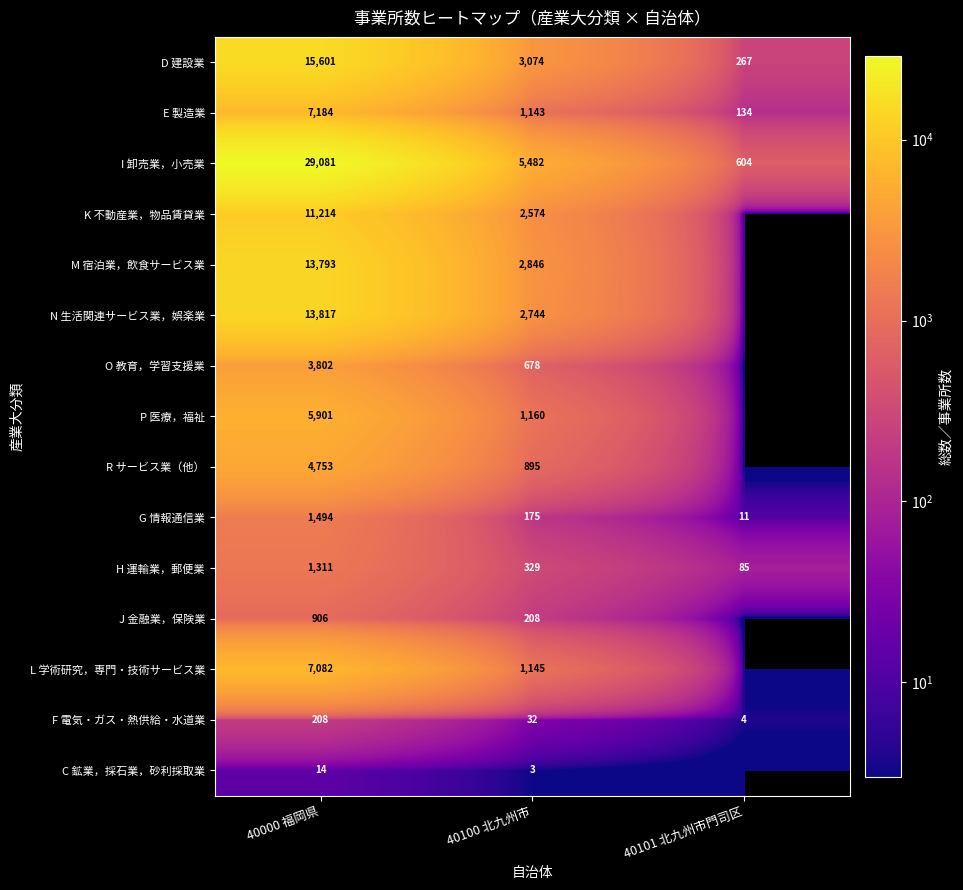

True or false: L 学術研究，専門・技術サービス業 has a value of 7082 at 40000 福岡県.

True